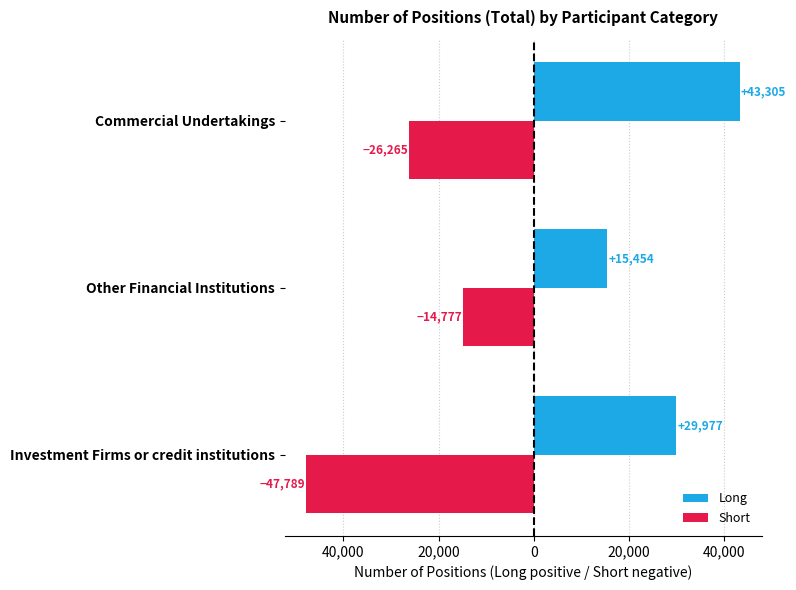

What are all the series names shown in the legend?

Long, Short